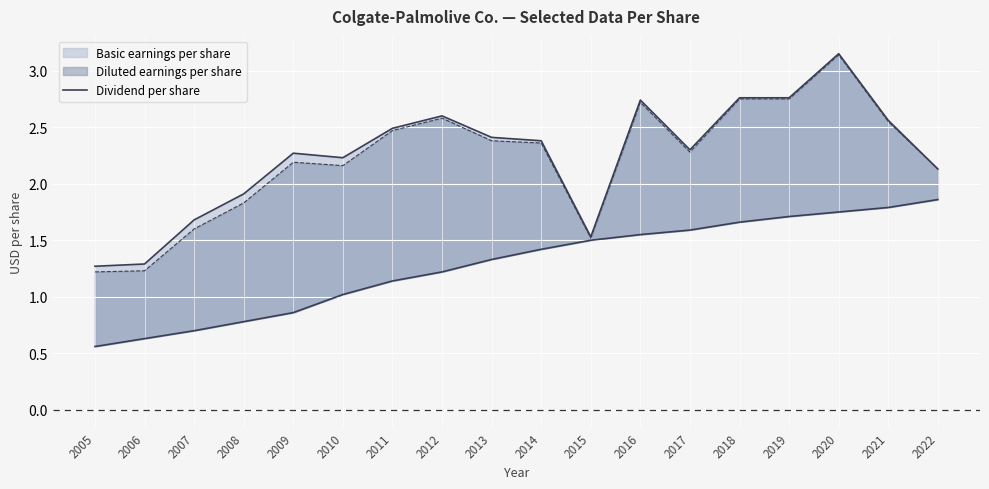

Reading right to left, extract all data points from this chart.

1.9	1.8	1.8	1.7	1.7	1.6	1.6	1.5	1.4	1.3	1.2	1.1	1.0	0.9	0.8	0.7	0.6	0.6